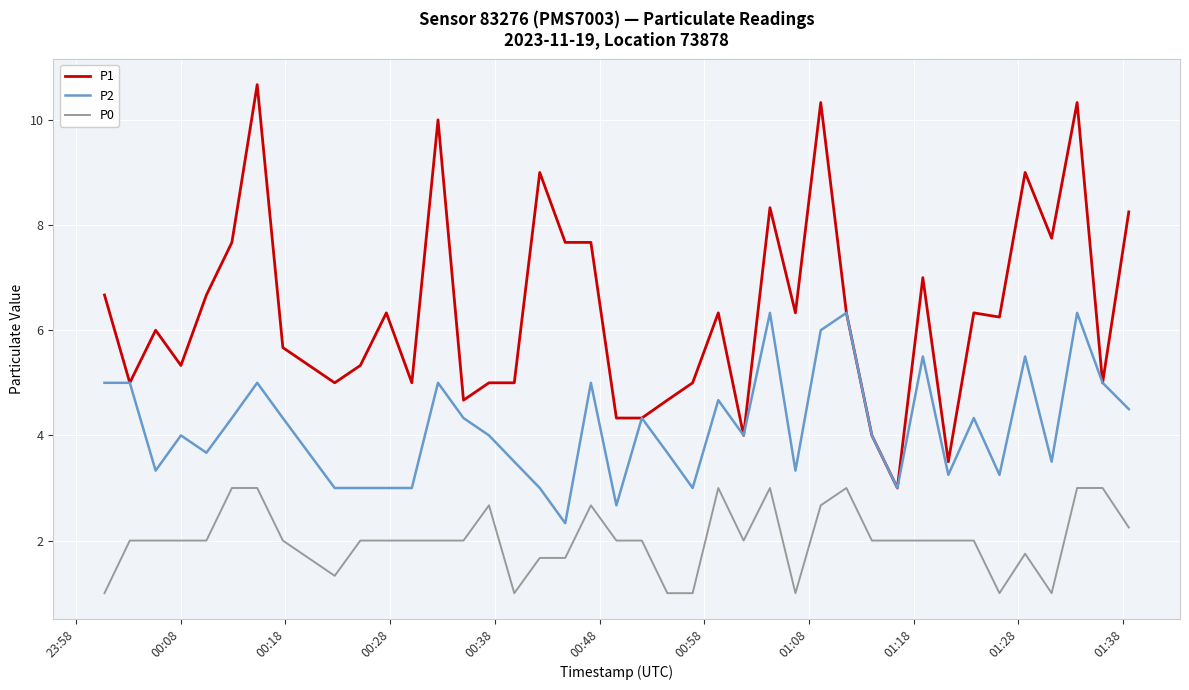

Rank the series by their average value, from highest to lowest.

P1, P2, P0